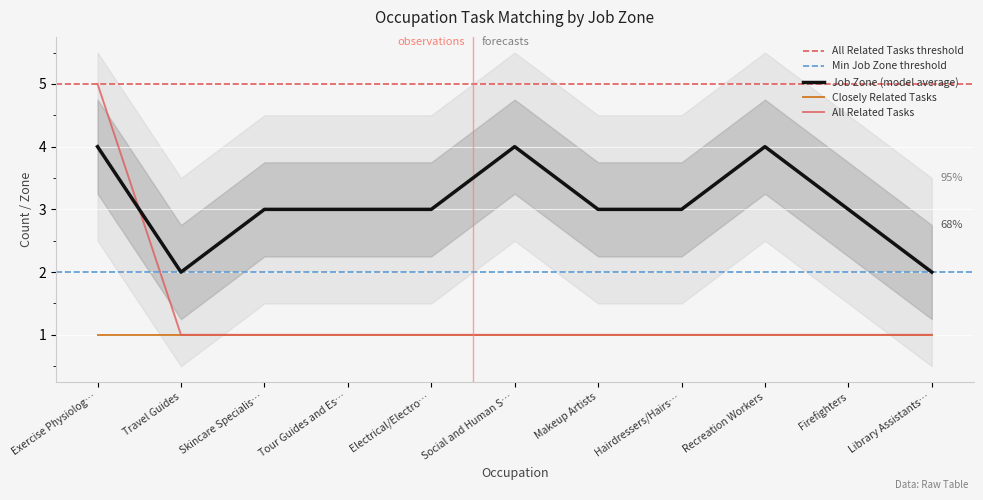

Is it true that Job Zone (model average) equals 1 at Hairdressers/Hairs…?

False